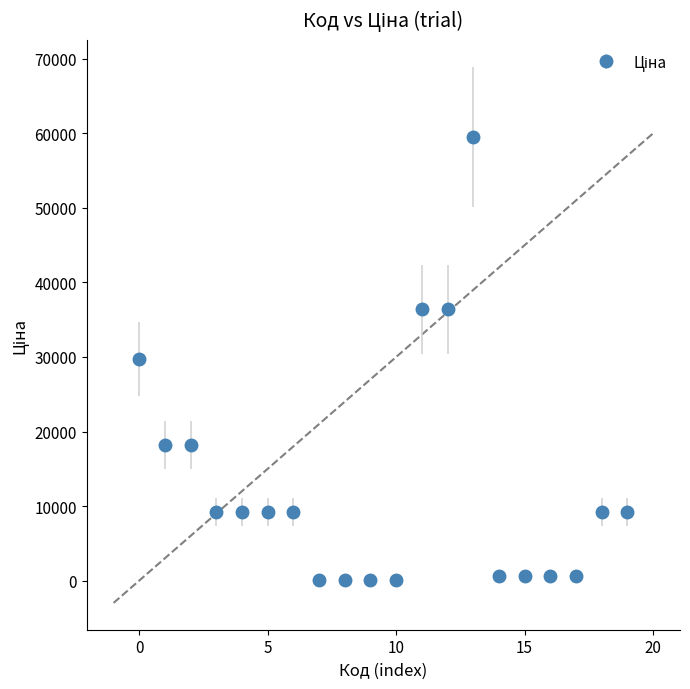

What is the difference between the maximum and minimum values?

59467.7